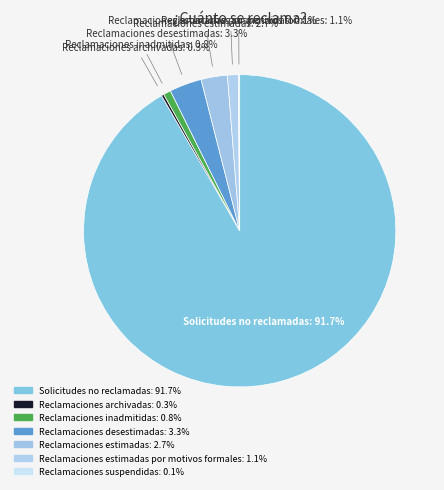

Which slice is the smallest?

Reclamaciones suspendidas